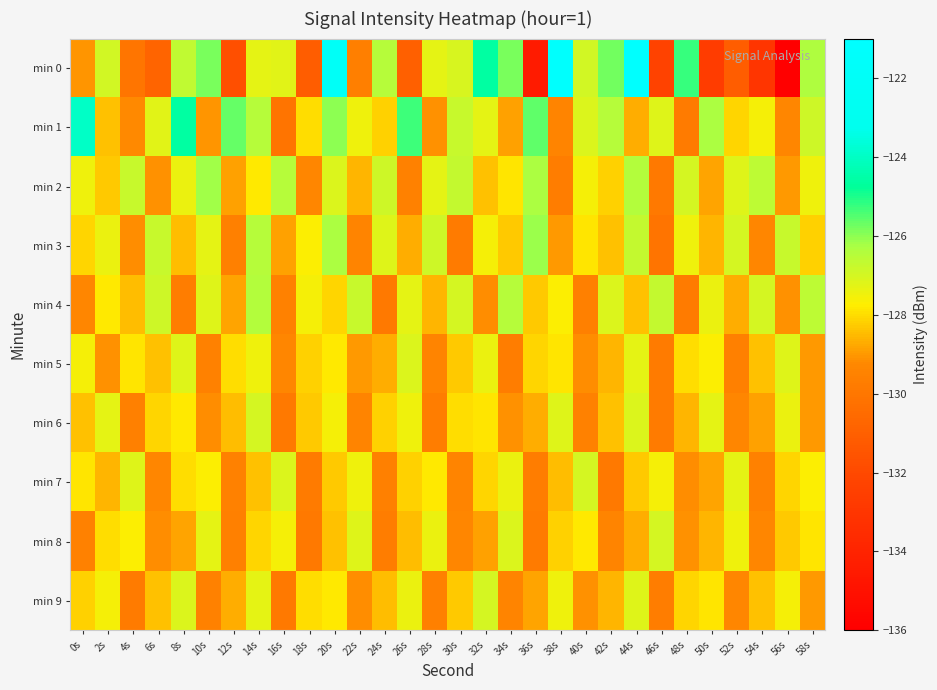

Rank the series at 0s from lowest to highest value.

min 8, min 4, min 0, min 6, min 9, min 3, min 7, min 5, min 2, min 1